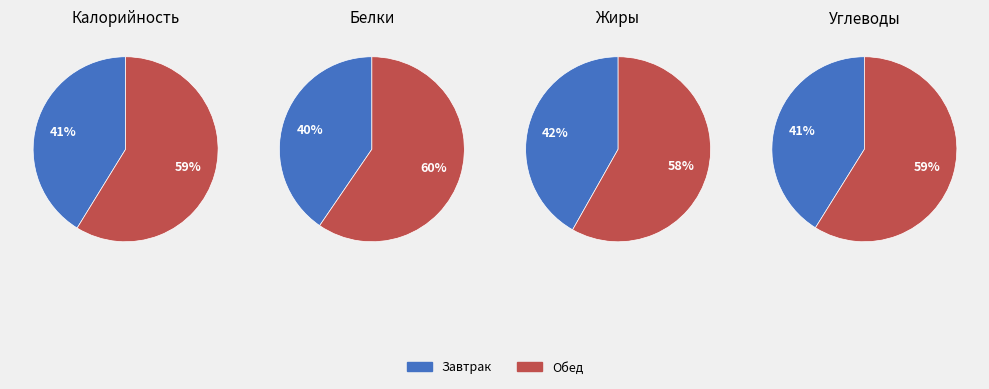

What percentage is the Обед slice, to the nearest percent?

58%